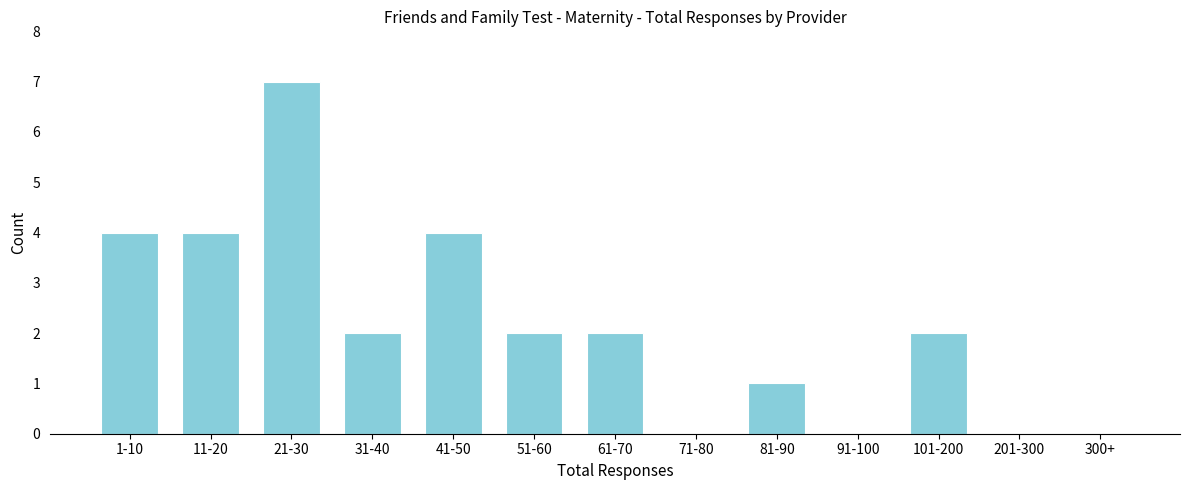

Reading left to right, transcribe all the data shown in this chart.

1-10=4	11-20=4	21-30=7	31-40=2	41-50=4	51-60=2	61-70=2	71-80=0	81-90=1	91-100=0	101-200=2	201-300=0	300+=0